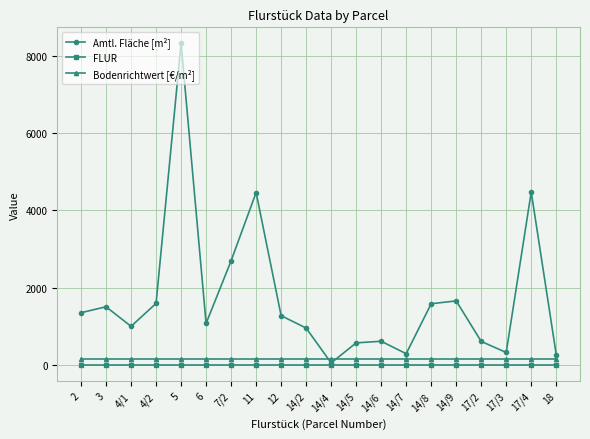

Which series changed the most between 4/2 and 17/3?

Amtl. Fläche [m²]